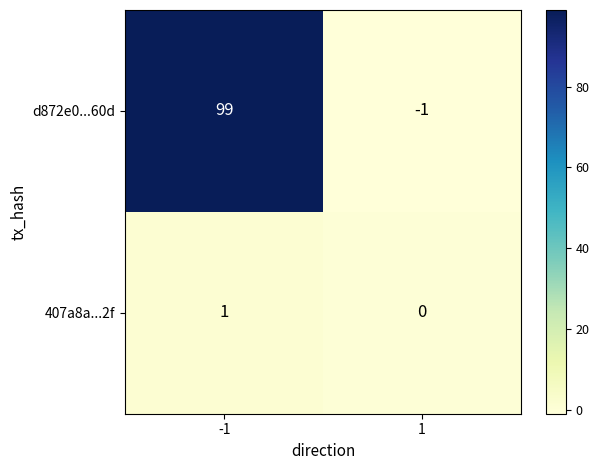

The value of 407a8a...2f at -1 is 1. True or false?

True